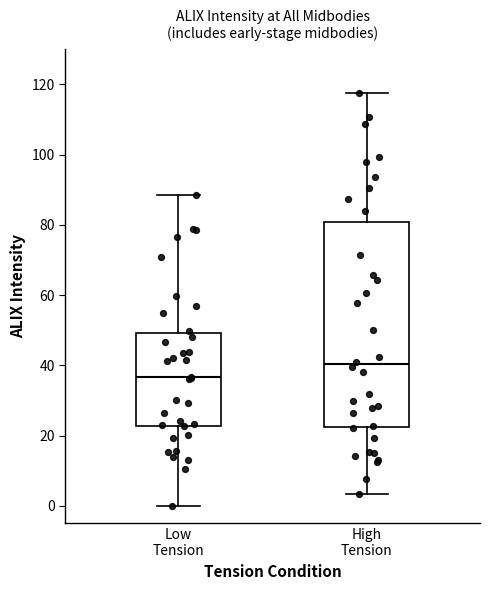

Comparing the boxes themselves (not the whiskers), which one is the tallest?

High Tension